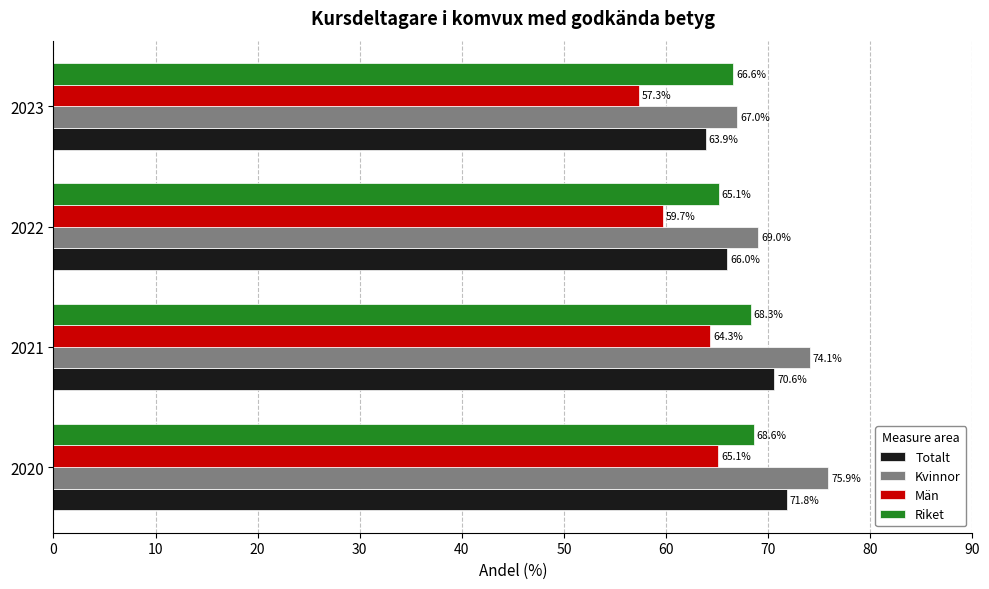

Rank the series at 2022 from highest to lowest value.

Kvinnor, Totalt, Riket, Män